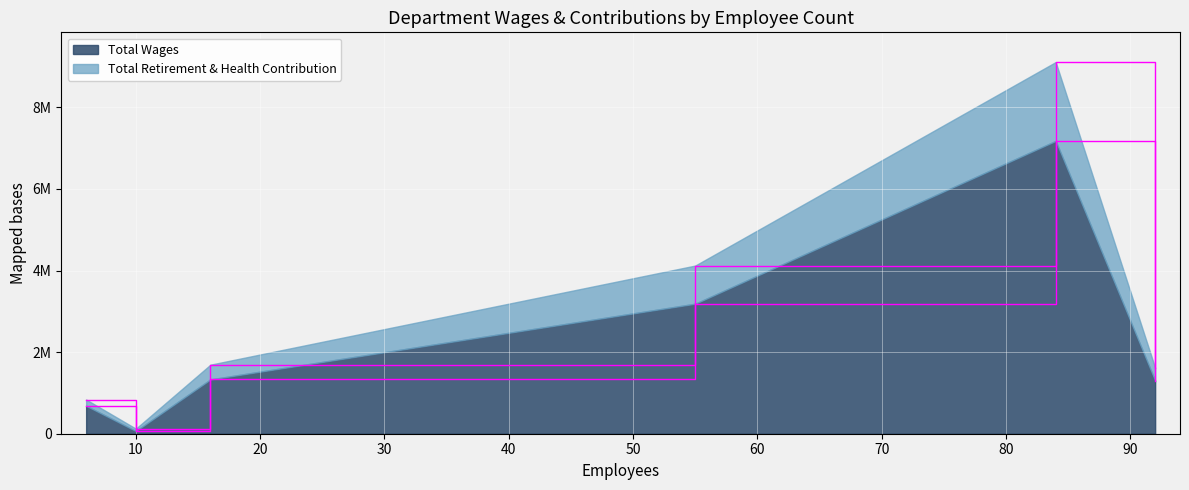

How many series are shown in this chart?

2